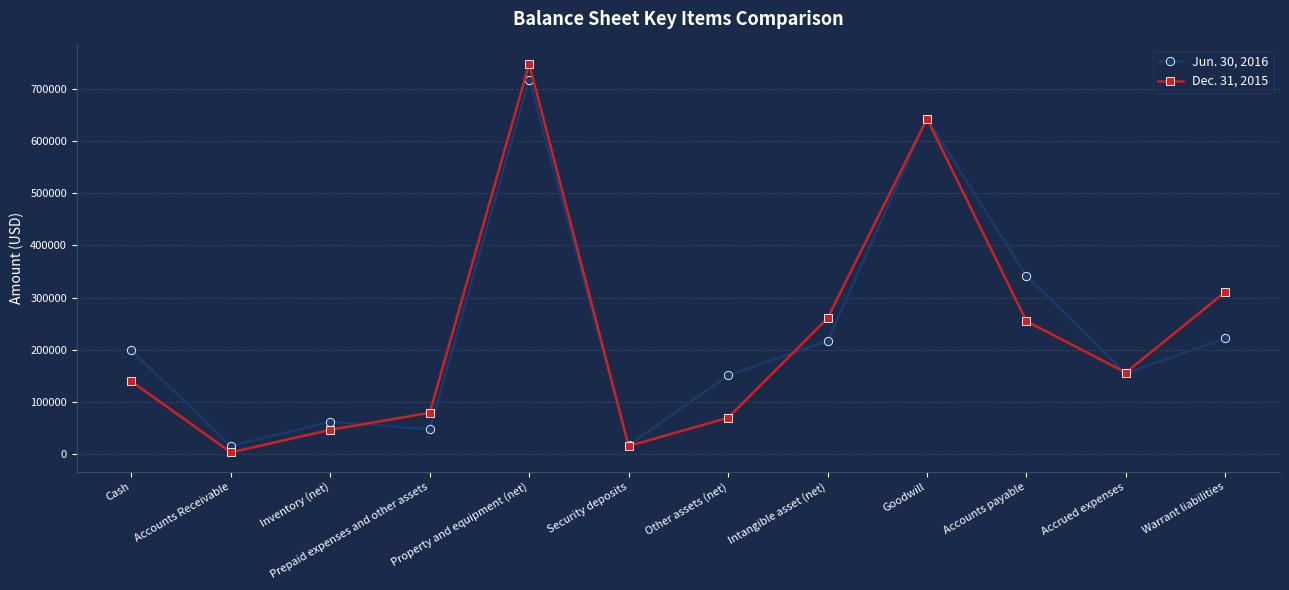

Does the chart display data point markers on the line(s)?

Yes